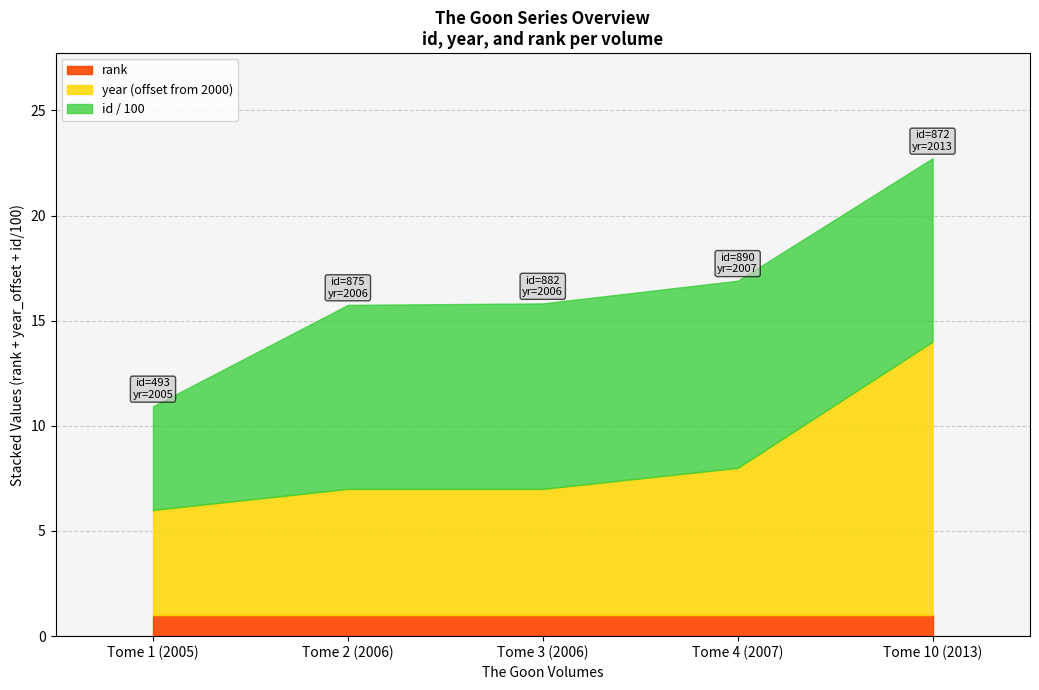

Is it true that id equals 460 at Tome 3 (2006)?

False